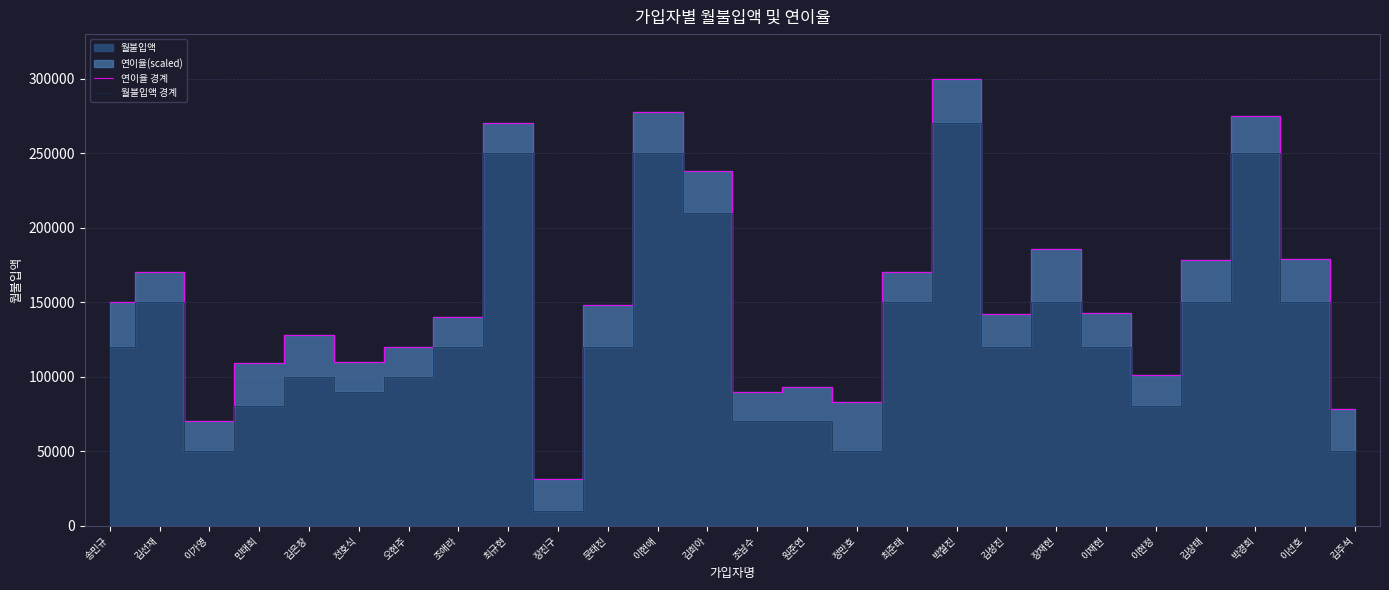

In 월불입액 경계, how many points are higher than both neighbors (excluding endpoints)?

7